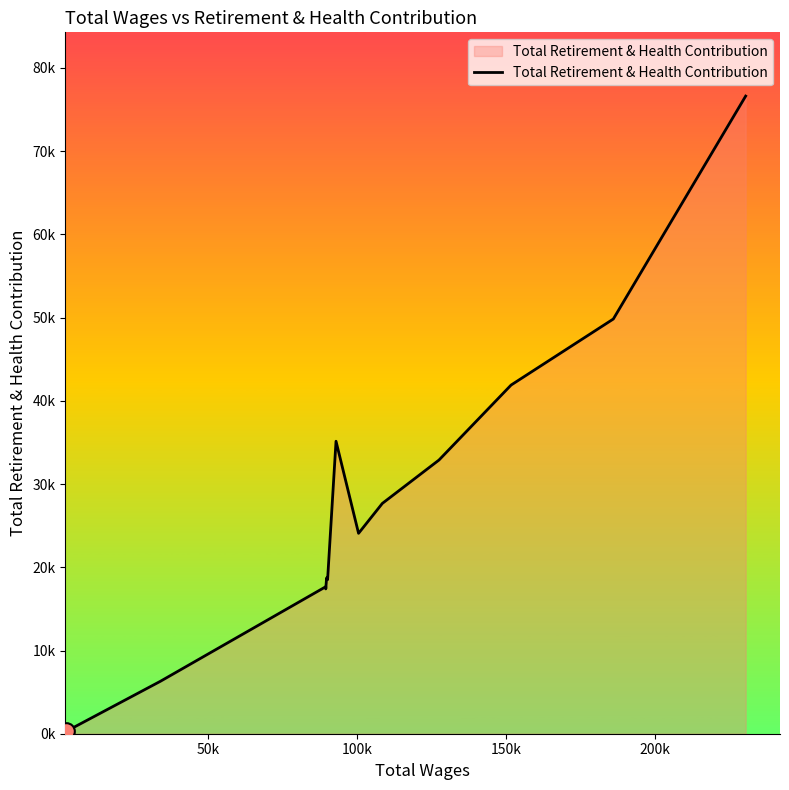

How many interior local peaks (higher than both neighbors) does the data have?

3